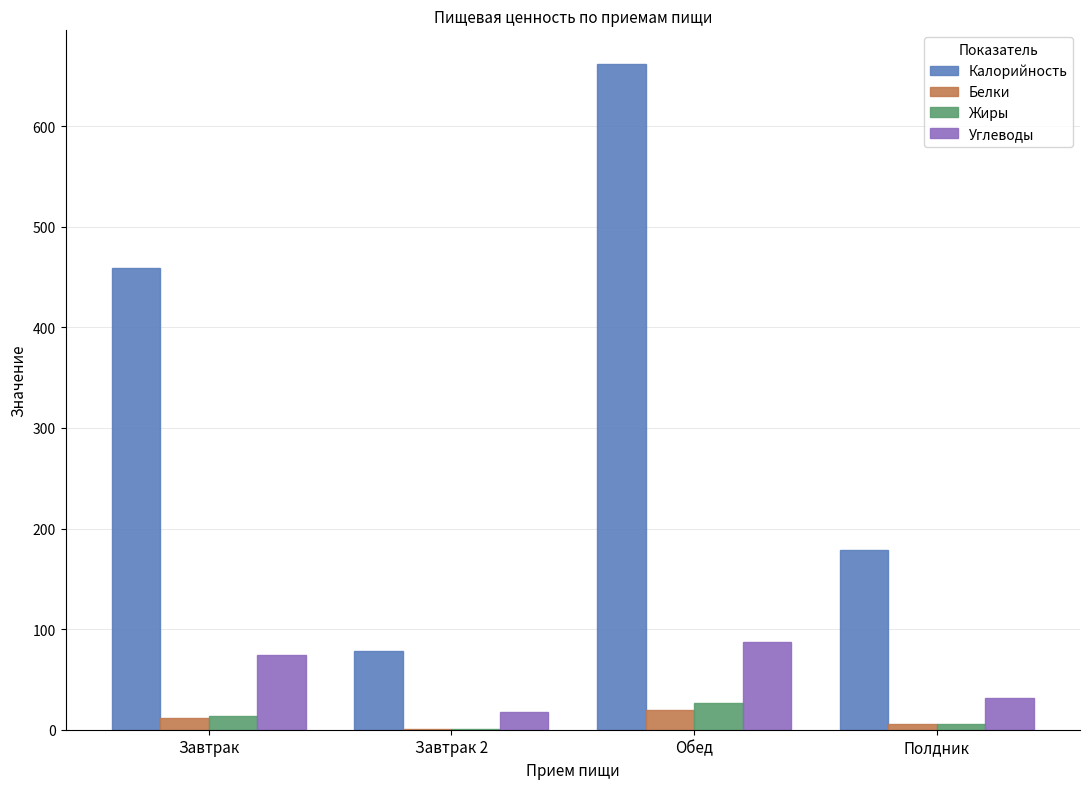

Is the value of Калорийность at Полдник greater than the value of Белки at Полдник?

Yes